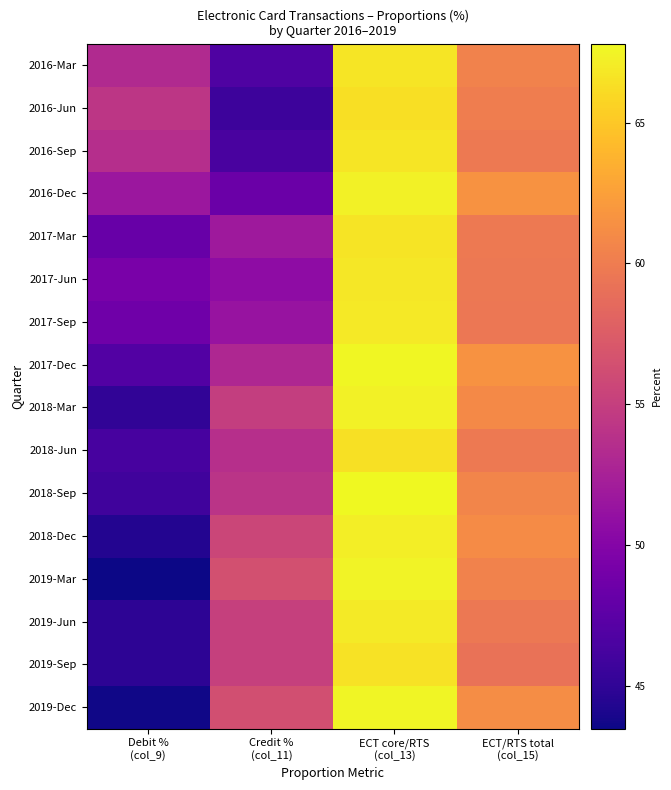

Reading right to left, transcribe all the data shown in this chart.

2016-Mar: ECT/RTS total
(col_15)=60.4	ECT core/RTS
(col_13)=66.7	Credit %
(col_11)=46.8	Debit %
(col_9)=53.2
2016-Jun: ECT/RTS total
(col_15)=60.1	ECT core/RTS
(col_13)=66.3	Credit %
(col_11)=45.7	Debit %
(col_9)=54.3
2016-Sep: ECT/RTS total
(col_15)=59.8	ECT core/RTS
(col_13)=66.7	Credit %
(col_11)=46.4	Debit %
(col_9)=53.6
2016-Dec: ECT/RTS total
(col_15)=61.6	ECT core/RTS
(col_13)=67.4	Credit %
(col_11)=48.4	Debit %
(col_9)=51.6
2017-Mar: ECT/RTS total
(col_15)=59.8	ECT core/RTS
(col_13)=66.6	Credit %
(col_11)=51.8	Debit %
(col_9)=48.2
2017-Jun: ECT/RTS total
(col_15)=59.7	ECT core/RTS
(col_13)=66.8	Credit %
(col_11)=50.7	Debit %
(col_9)=49.3
2017-Sep: ECT/RTS total
(col_15)=59.6	ECT core/RTS
(col_13)=66.9	Credit %
(col_11)=51.3	Debit %
(col_9)=48.7
2017-Dec: ECT/RTS total
(col_15)=61.6	ECT core/RTS
(col_13)=67.7	Credit %
(col_11)=53.0	Debit %
(col_9)=47.0
2018-Mar: ECT/RTS total
(col_15)=60.9	ECT core/RTS
(col_13)=67.4	Credit %
(col_11)=54.9	Debit %
(col_9)=45.1
2018-Jun: ECT/RTS total
(col_15)=59.8	ECT core/RTS
(col_13)=66.4	Credit %
(col_11)=53.7	Debit %
(col_9)=46.3
2018-Sep: ECT/RTS total
(col_15)=60.6	ECT core/RTS
(col_13)=67.8	Credit %
(col_11)=54.1	Debit %
(col_9)=45.9
2018-Dec: ECT/RTS total
(col_15)=61.1	ECT core/RTS
(col_13)=67.2	Credit %
(col_11)=55.6	Debit %
(col_9)=44.4
2019-Mar: ECT/RTS total
(col_15)=60.4	ECT core/RTS
(col_13)=67.5	Credit %
(col_11)=56.5	Debit %
(col_9)=43.5
2019-Jun: ECT/RTS total
(col_15)=59.7	ECT core/RTS
(col_13)=67.0	Credit %
(col_11)=55.1	Debit %
(col_9)=44.9
2019-Sep: ECT/RTS total
(col_15)=59.2	ECT core/RTS
(col_13)=66.5	Credit %
(col_11)=55.1	Debit %
(col_9)=44.9
2019-Dec: ECT/RTS total
(col_15)=61.2	ECT core/RTS
(col_13)=67.6	Credit %
(col_11)=56.4	Debit %
(col_9)=43.6